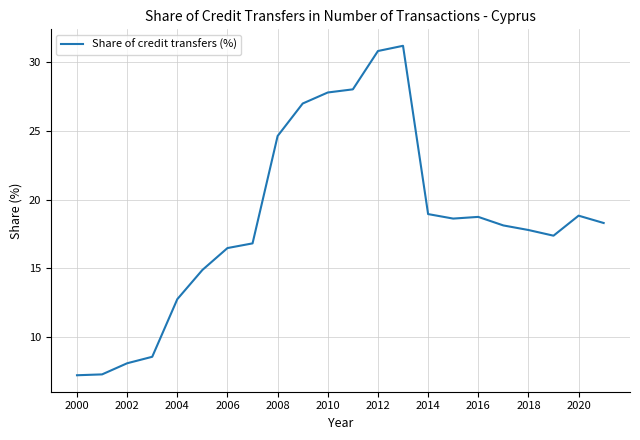

What is the minimum value shown in the chart?

7.2